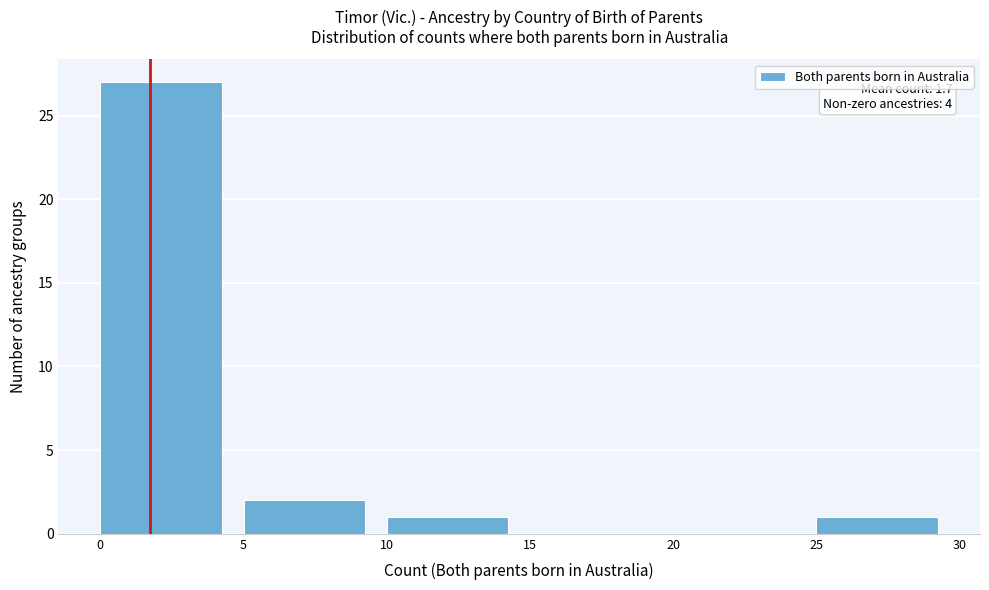

Which range on the x-axis has the tallest bar?

0 to 5